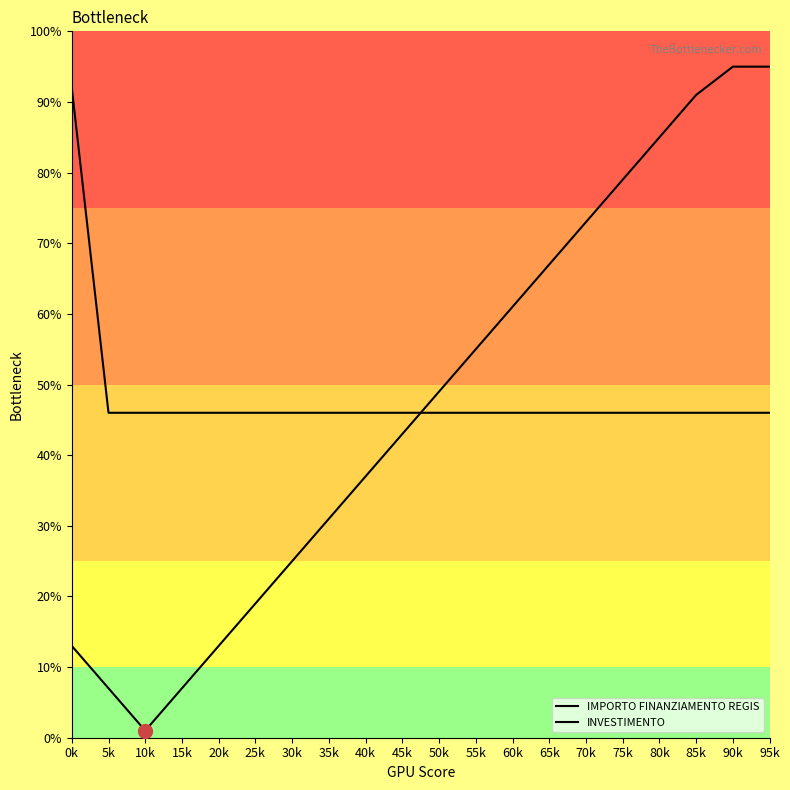

Between 30k and 45k, which series saw the biggest shift?

INVESTIMENTO